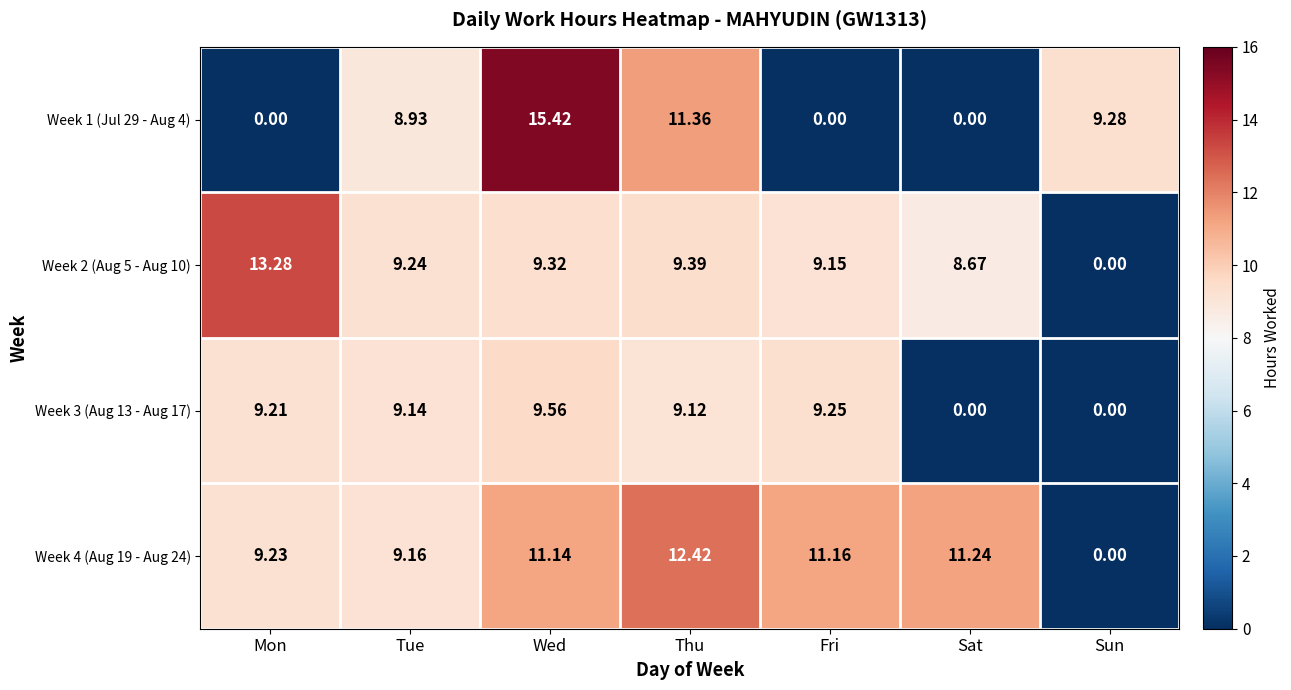

List the labels in order of Week 4 (Aug 19 - Aug 24) value, smallest first.

Sun, Tue, Mon, Wed, Fri, Sat, Thu